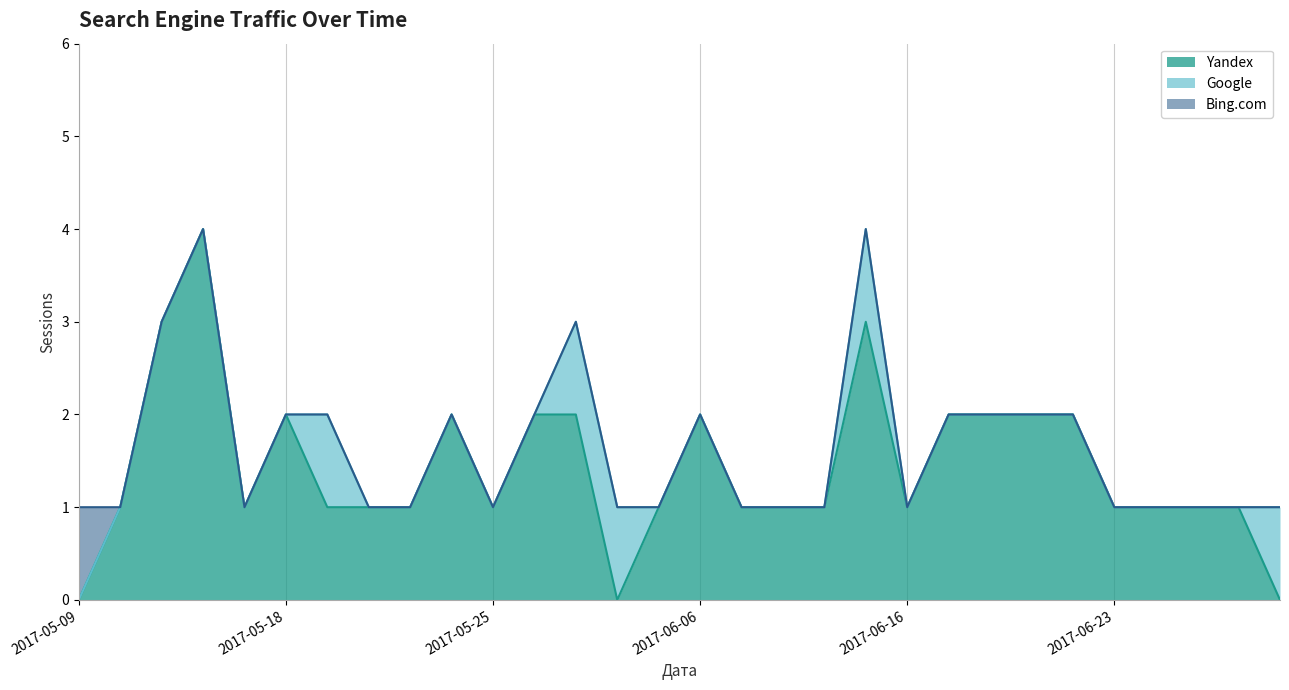

What is the average value of the Yandex series?

1